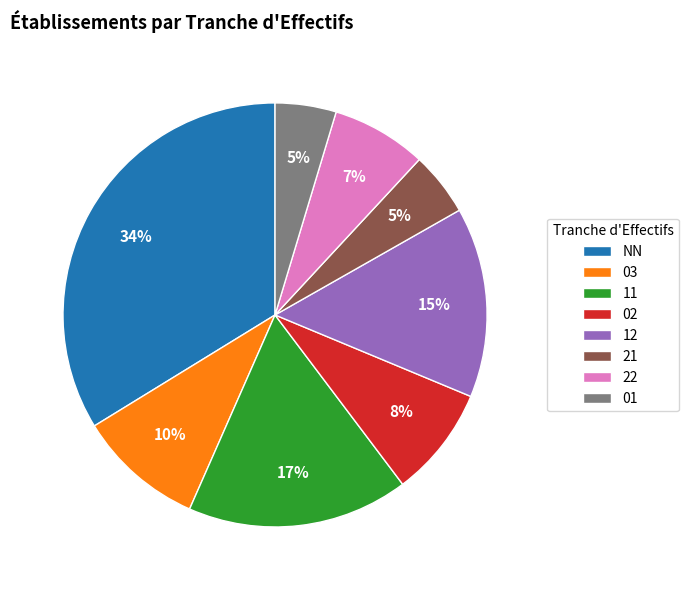

The 22 slice represents 7% of the pie. True or false?

True